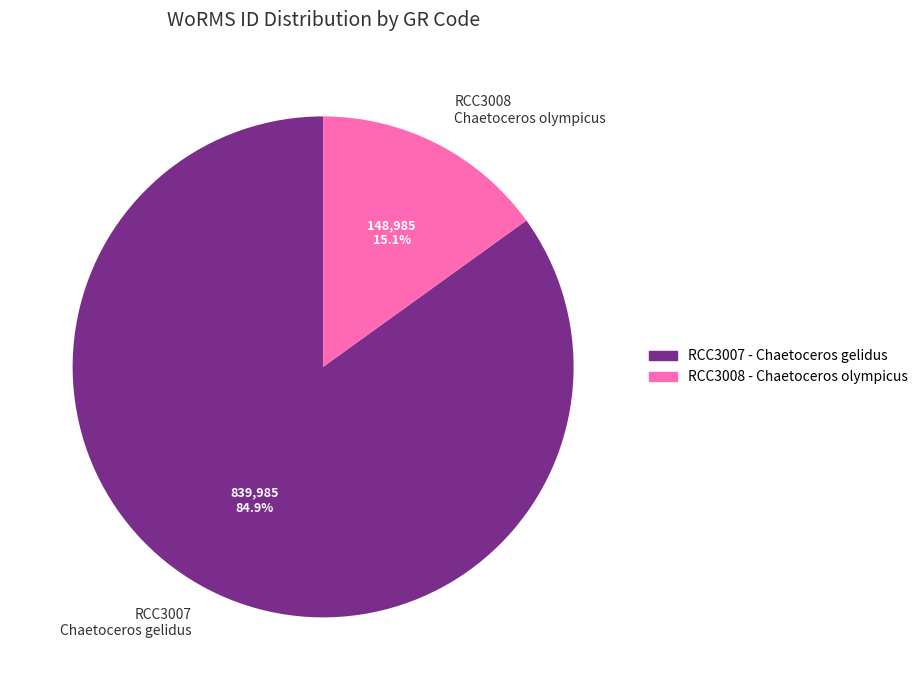

To the nearest percent, what percentage of the pie is RCC3008?

15%